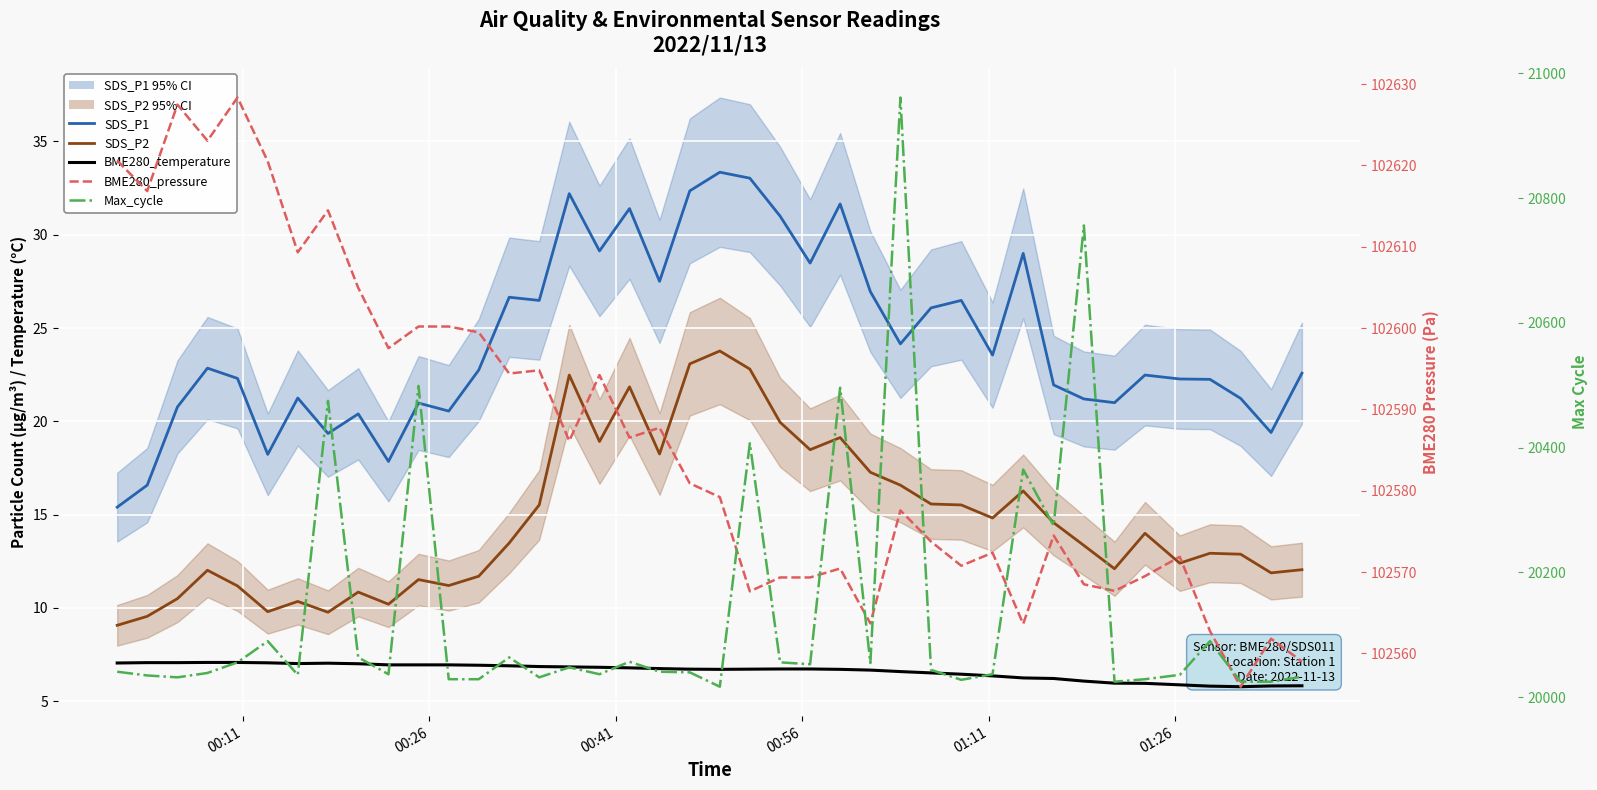

How many series are shown in this chart?

5